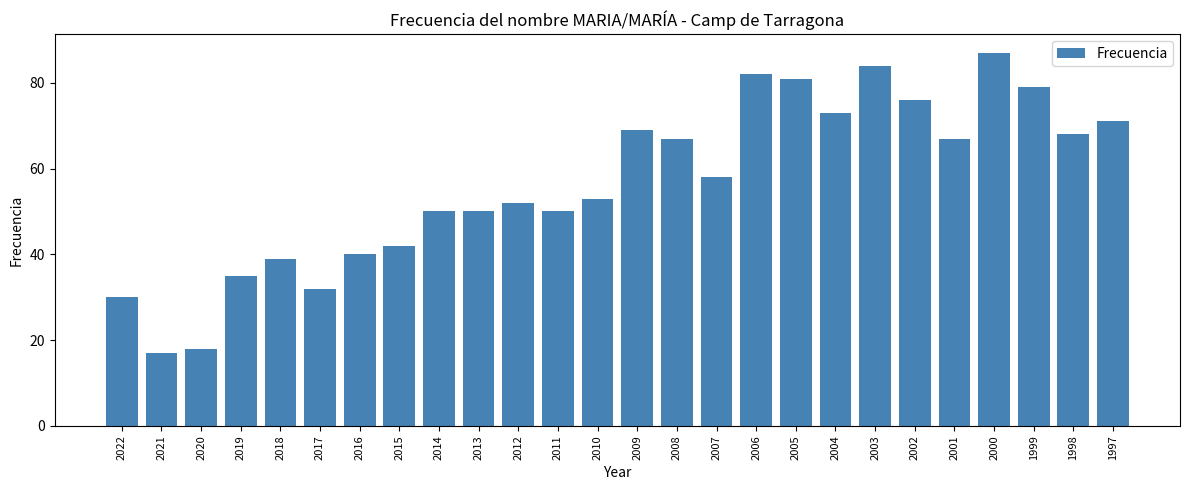

Reading left to right, what are all the values shown in this chart?

2022=30	2021=17	2020=18	2019=35	2018=39	2017=32	2016=40	2015=42	2014=50	2013=50	2012=52	2011=50	2010=53	2009=69	2008=67	2007=58	2006=82	2005=81	2004=73	2003=84	2002=76	2001=67	2000=87	1999=79	1998=68	1997=71